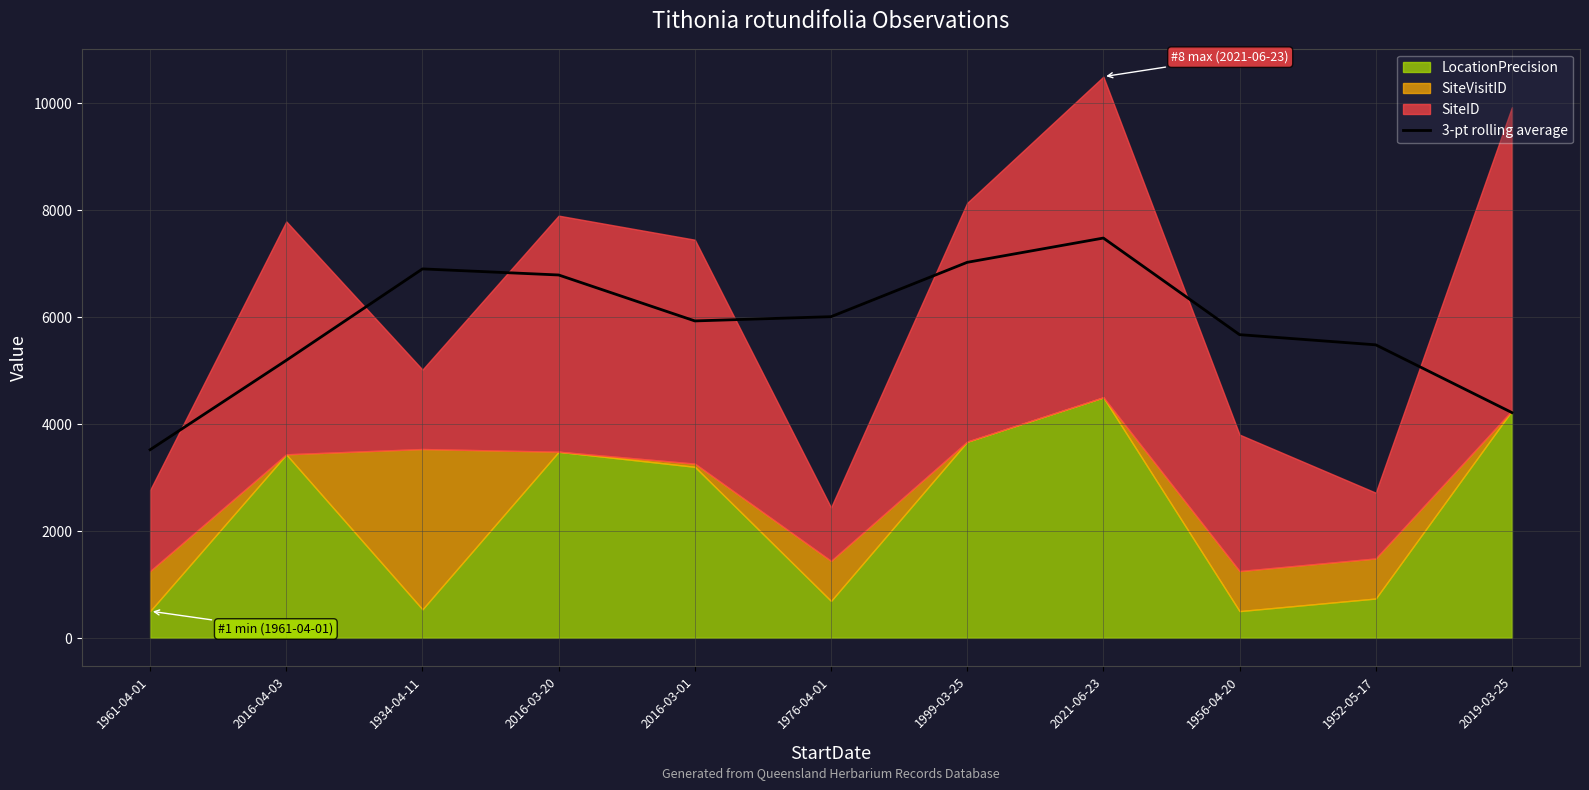

The value of 3-pt rolling average at 1952-05-17 is 5483.1. True or false?

True